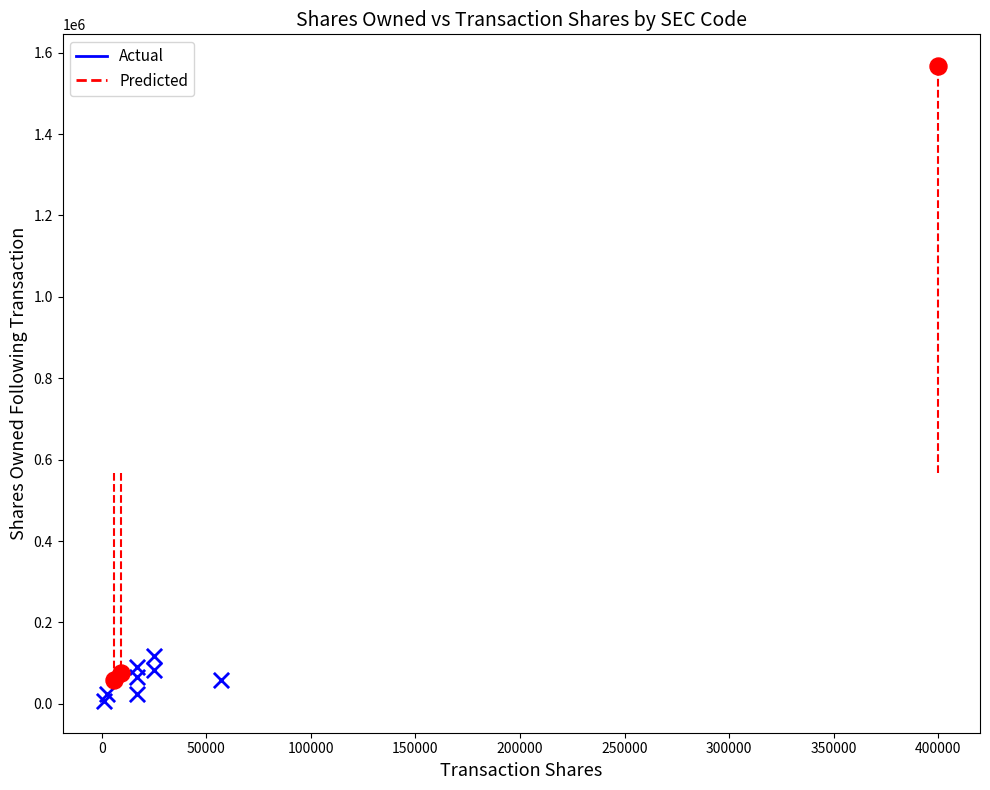

What are all the series names shown in the legend?

Actual, Predicted